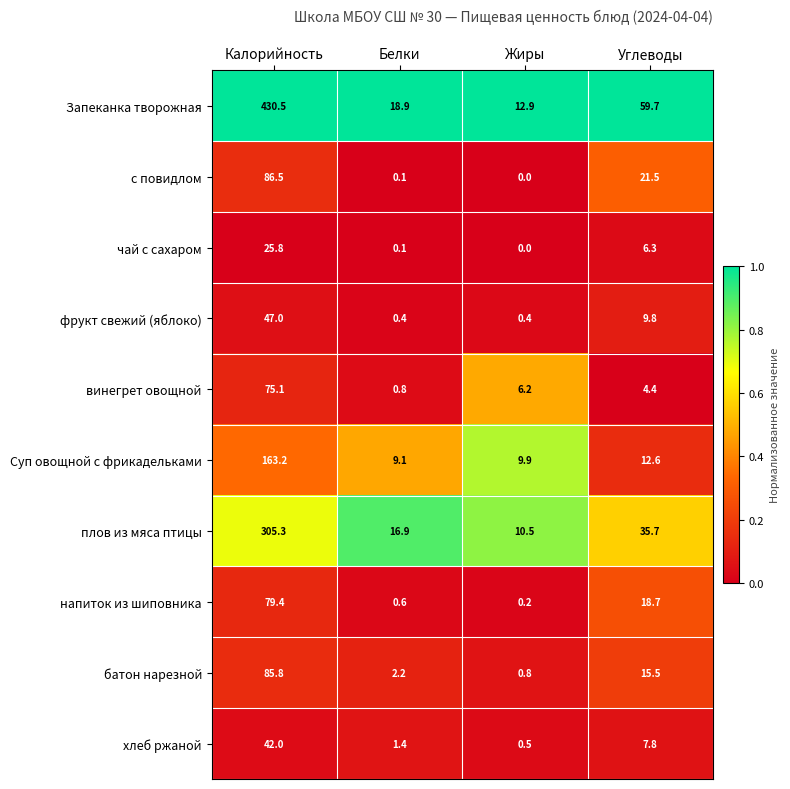

Read the плов из мяса птицы value at Калорийность.

305.3